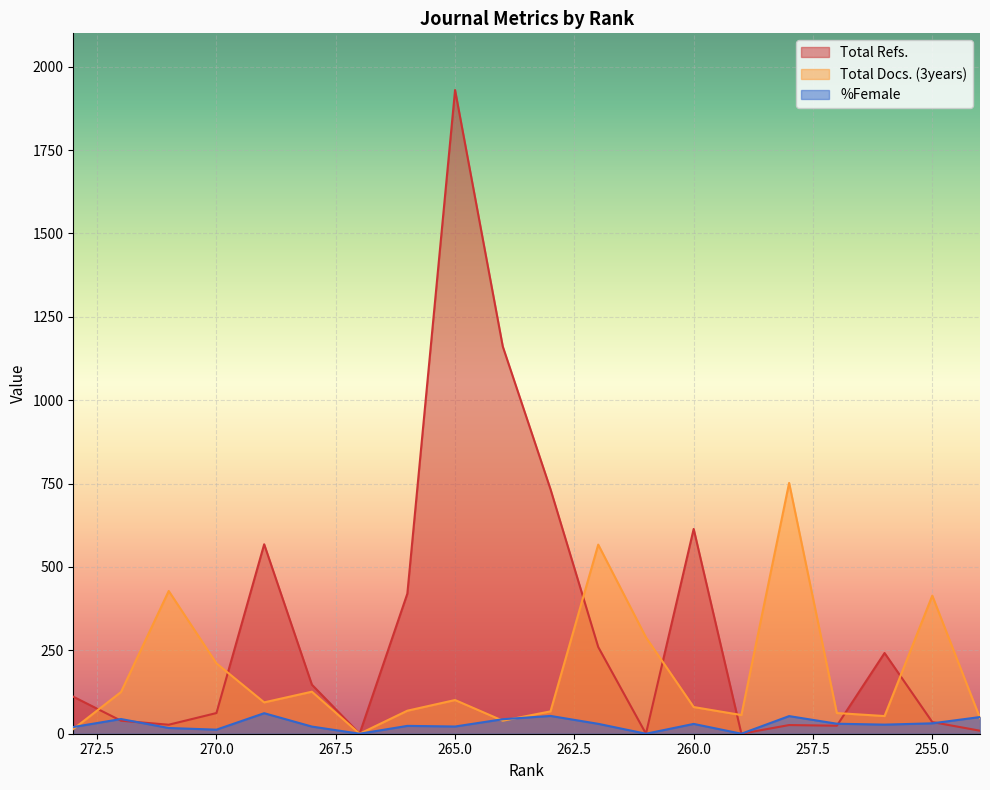

Which series has the widest spread of values?

Total Refs.